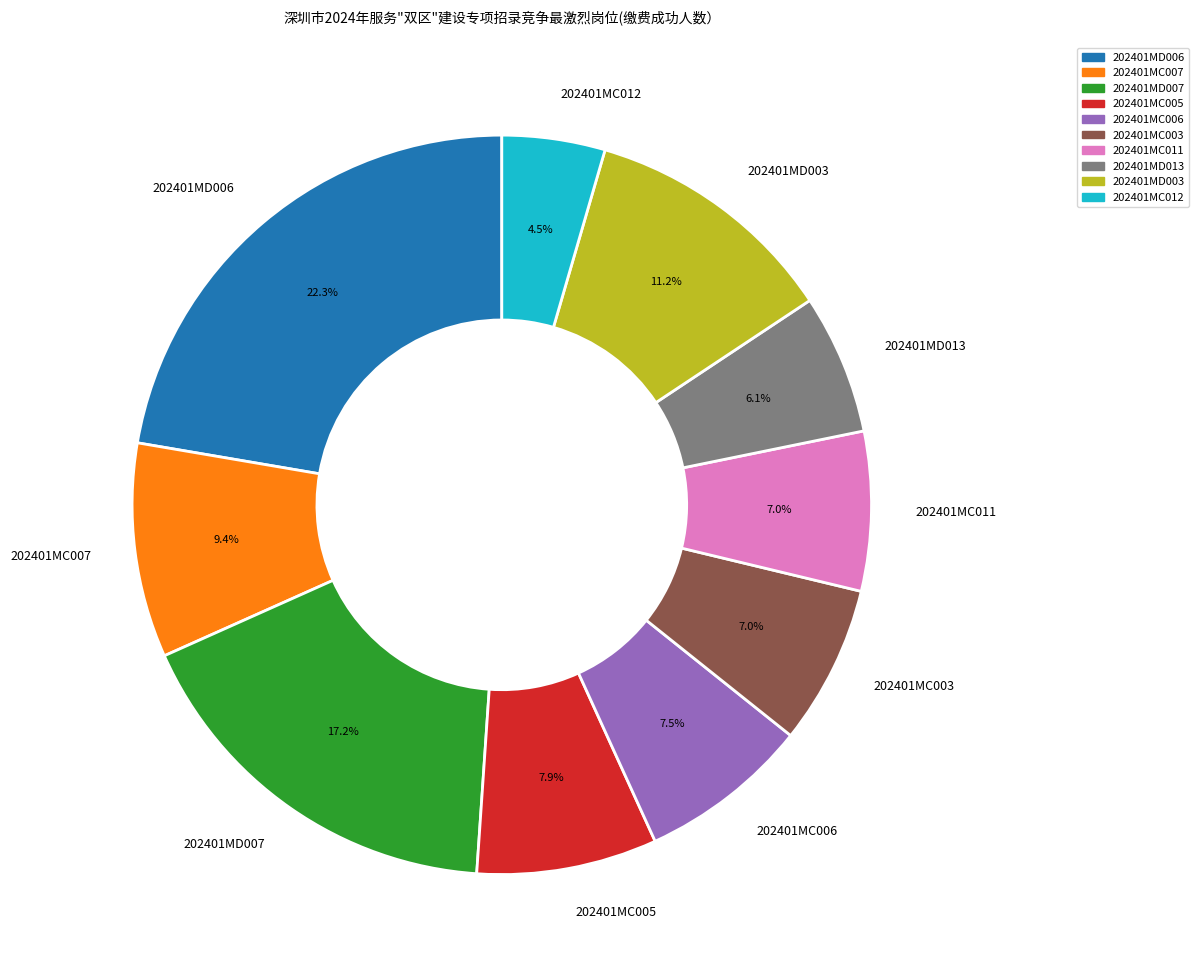

Count the number of slices in the pie.

10